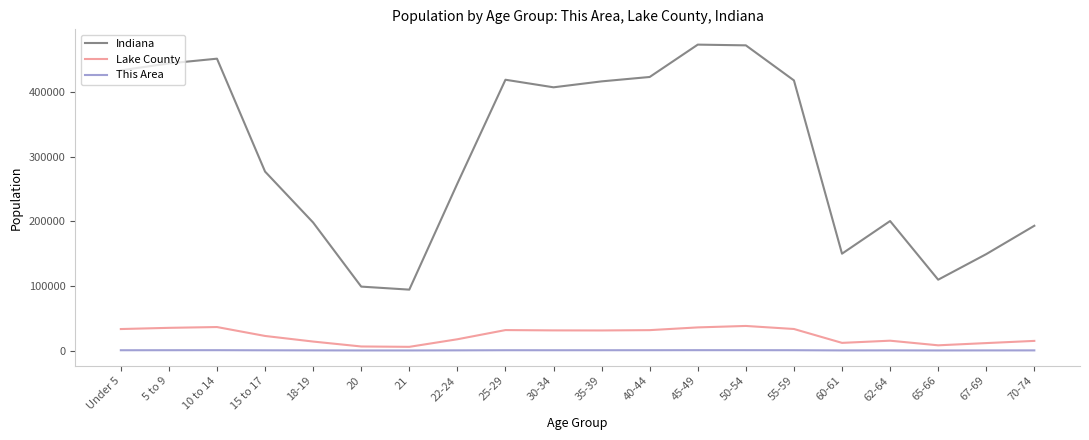

Is the value of This Area at 25-29 greater than the value of Lake County at 50-54?

No